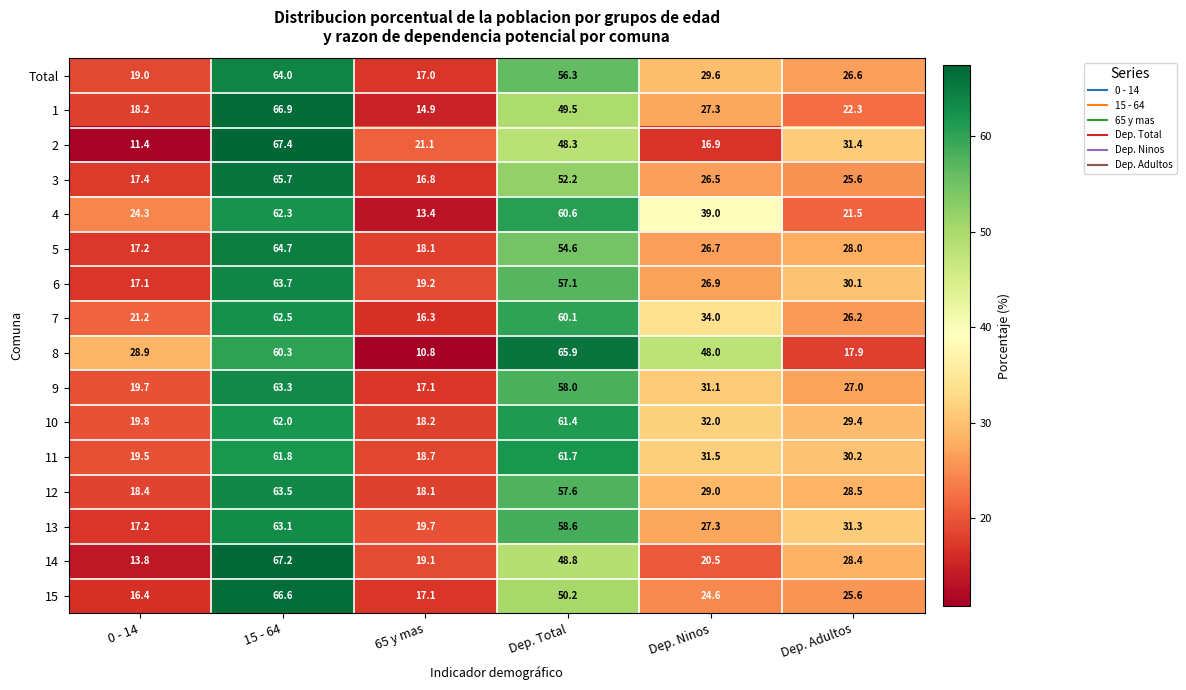

Read the 5 value at Dep. Total.

54.6